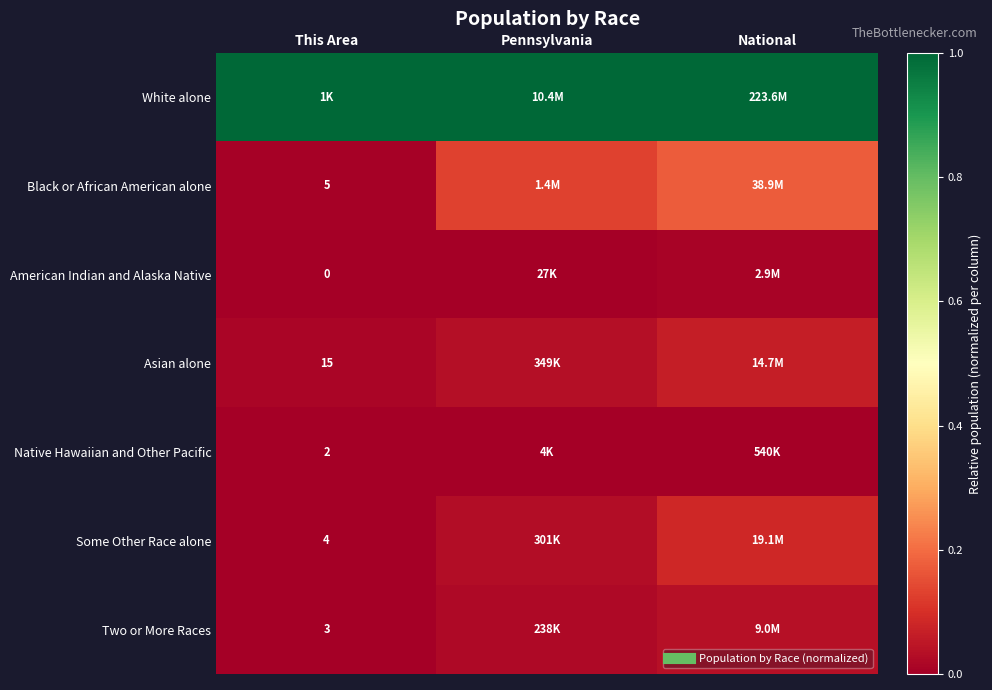

The Asian alone series shows 0.0 at Pennsylvania. True or false?

True